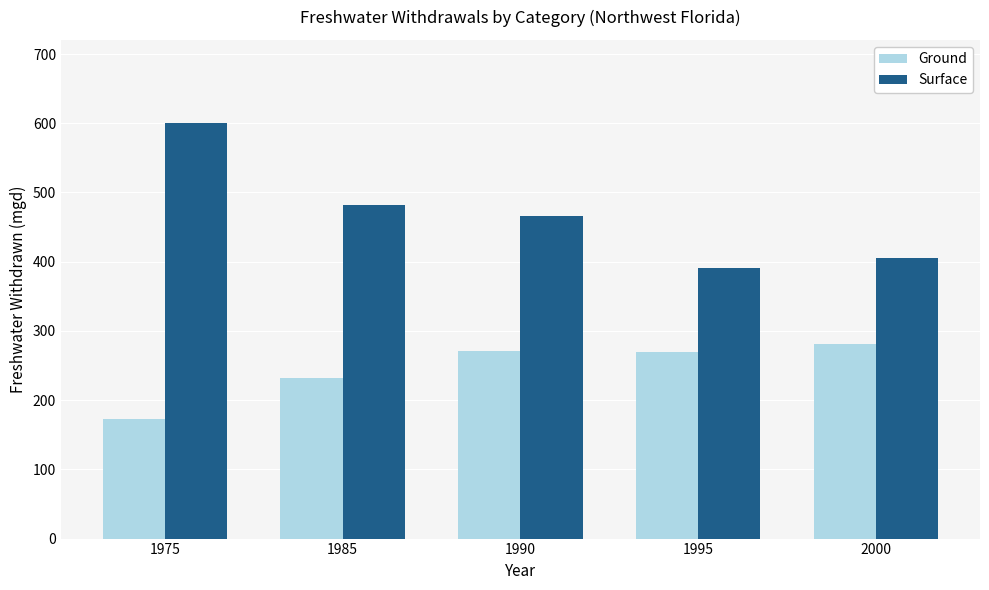

What is the sum of the Surface values at 1995 and 2000?

795.1